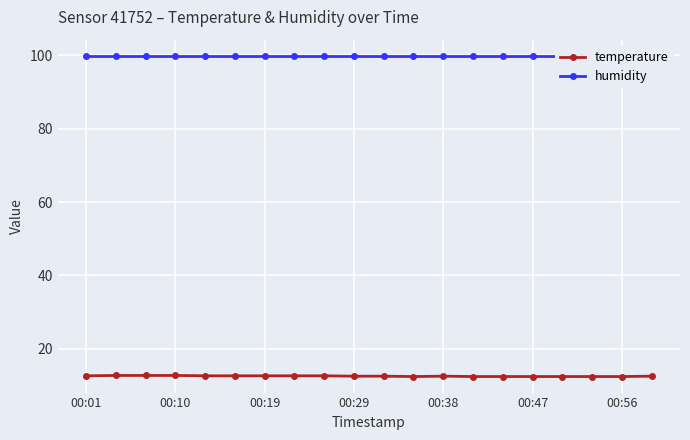

What is the highest value of the temperature series?

12.7